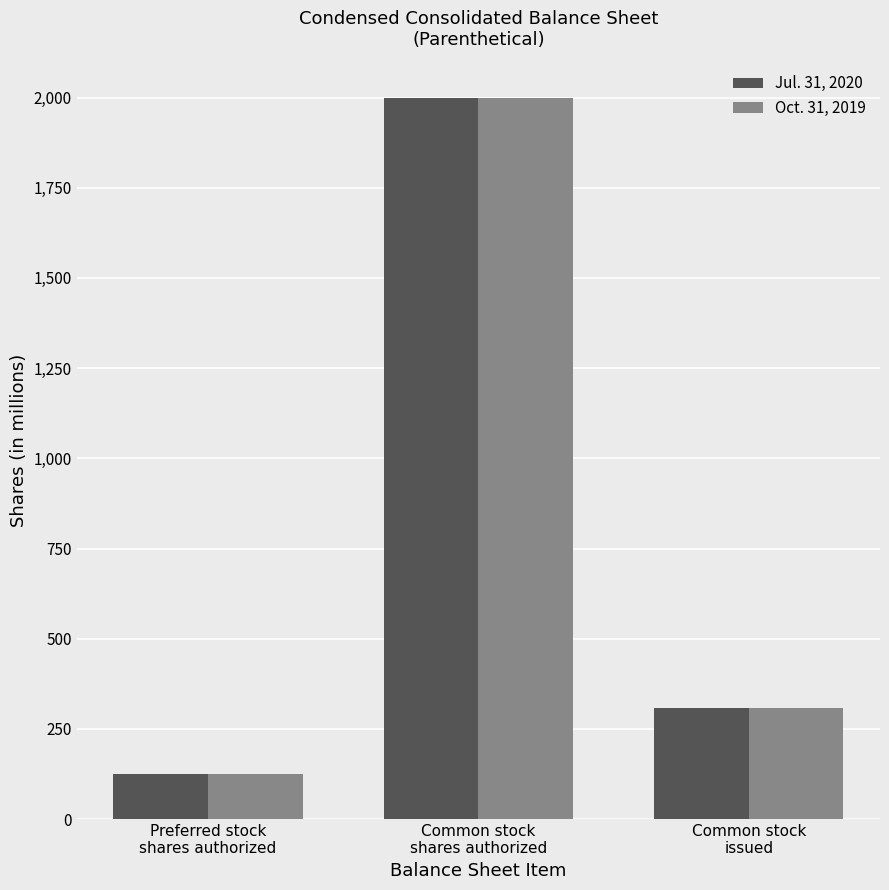

What is the difference between the Jul. 31, 2020 values at Common stock
issued and Preferred stock
shares authorized?

184